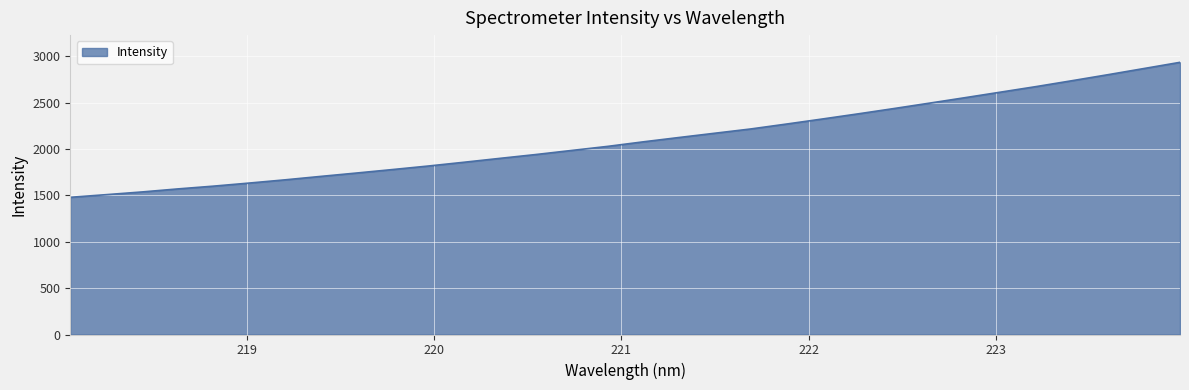

Reading right to left, transcribe all the data shown in this chart.

2933.3	2867.1	2800.9	2736.5	2673.3	2613.1	2553.0	2493.7	2435.1	2378.0	2322.5	2268.2	2215.2	2169.4	2123.3	2076.6	2027.4	1983.7	1939.8	1898.6	1856.8	1816.0	1777.9	1740.6	1704.2	1667.1	1632.3	1599.0	1569.0	1536.2	1507.0	1478.6